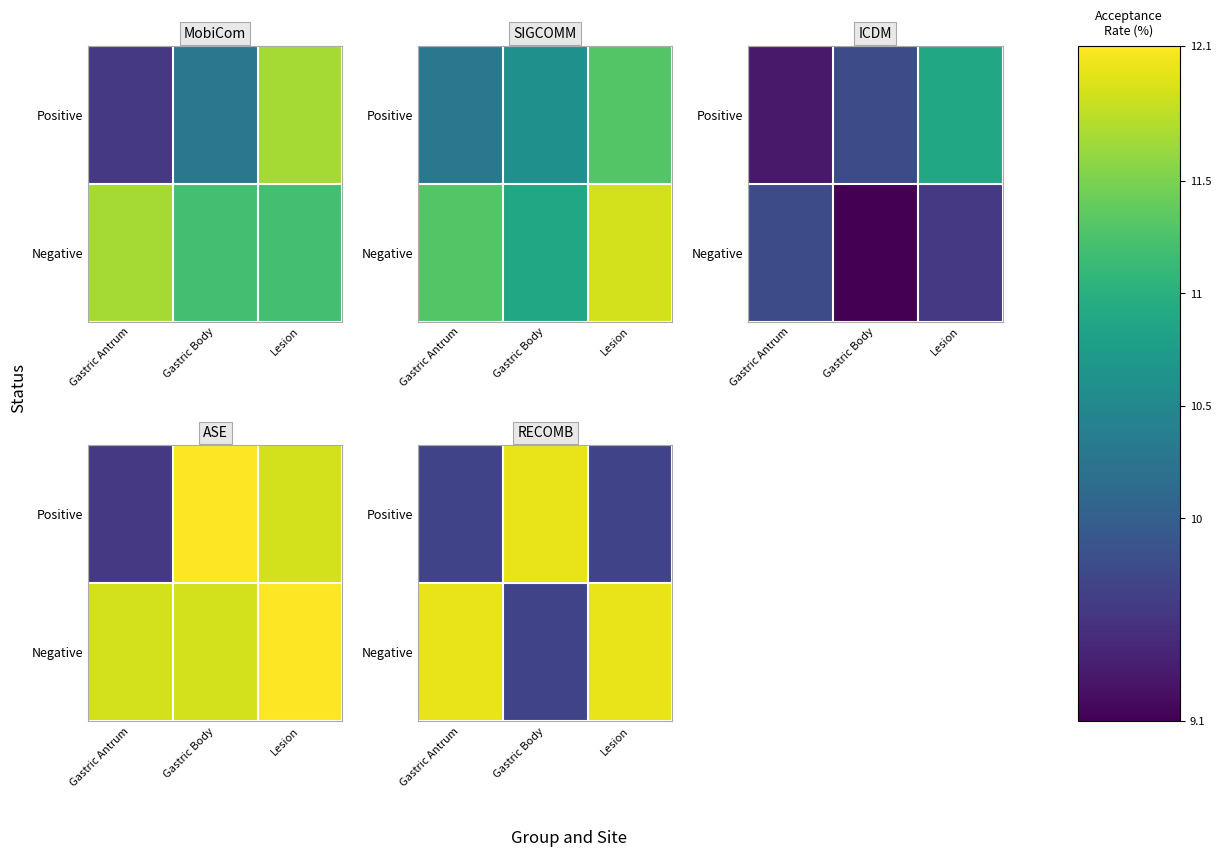

Where is Positive nearest to the value 10?

Gastric Antrum